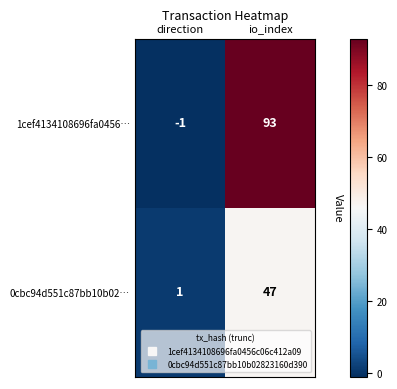

Count the number of categories in the chart.

2